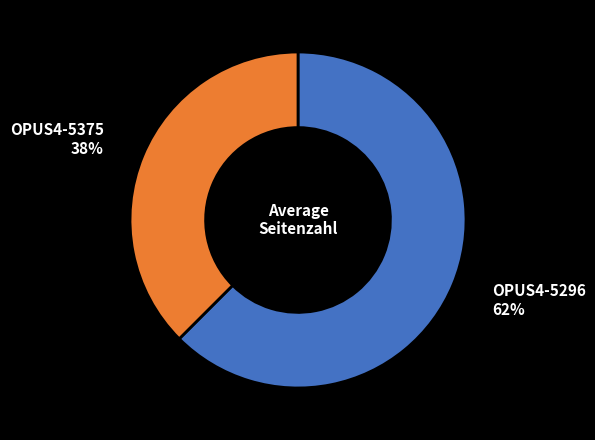

To the nearest percent, what is the average slice percentage?

50%